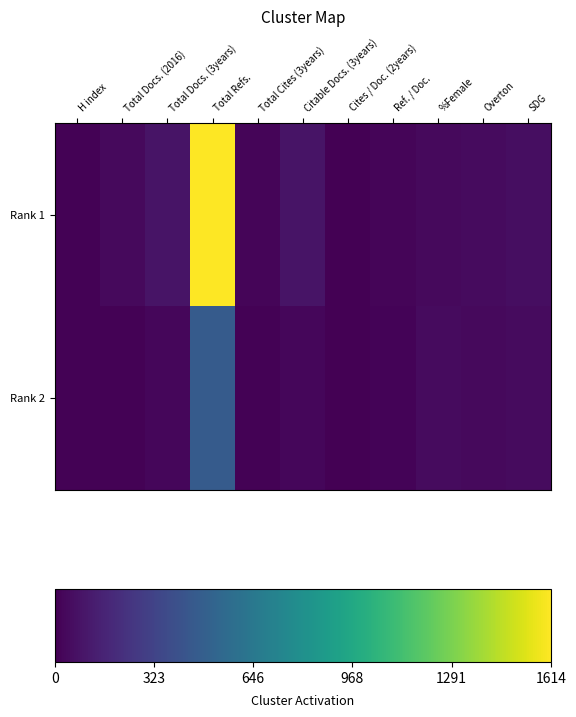

Rank the series by their average value, from lowest to highest.

Rank 2, Rank 1